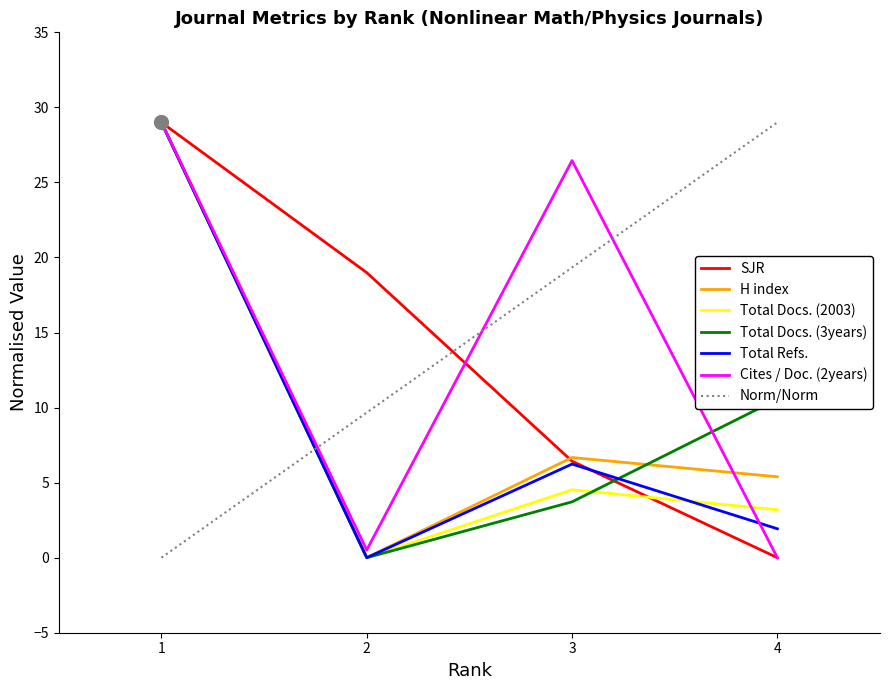

True or false: Total Refs. and H index cross at least once.

False